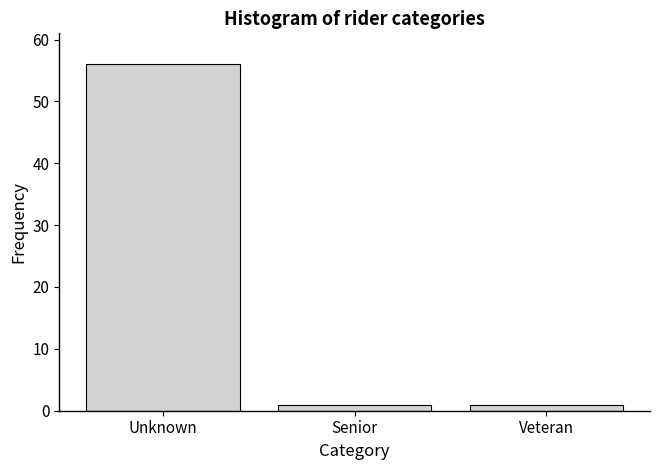

Reading left to right, transcribe all the data shown in this chart.

Unknown=56	Senior=1	Veteran=1